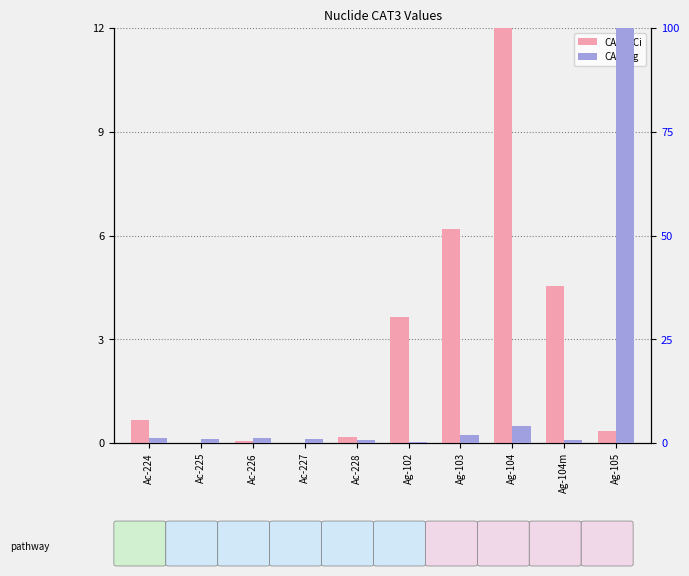

What is the label of the 10th bar from the right?

Ac-224